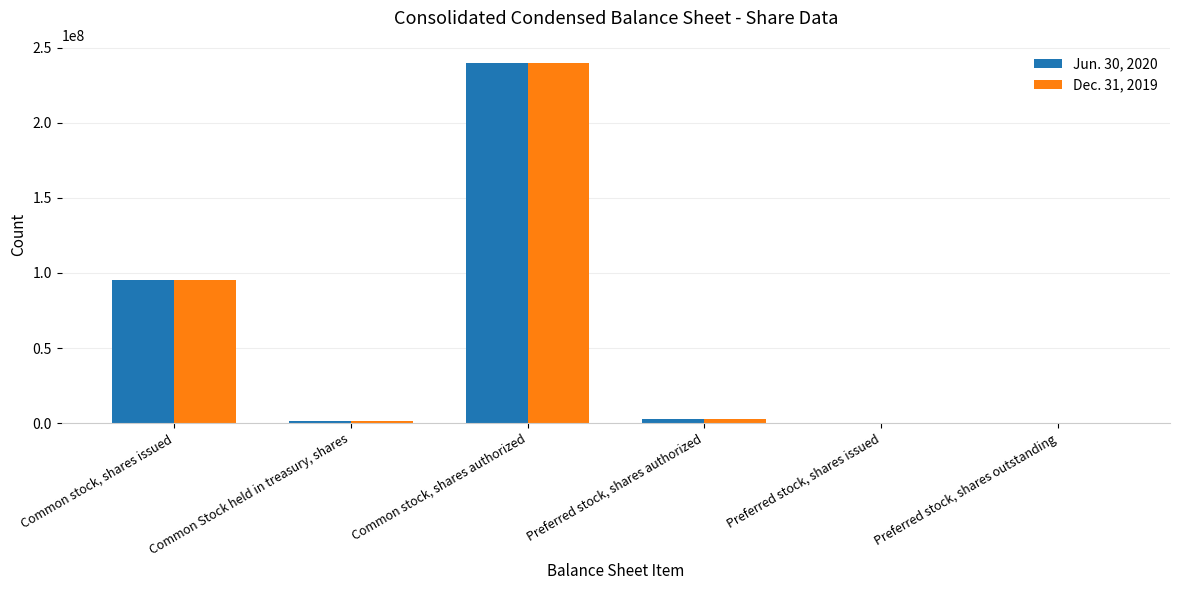

At which label does Dec. 31, 2019 first exceed 3000000?

Common stock, shares issued